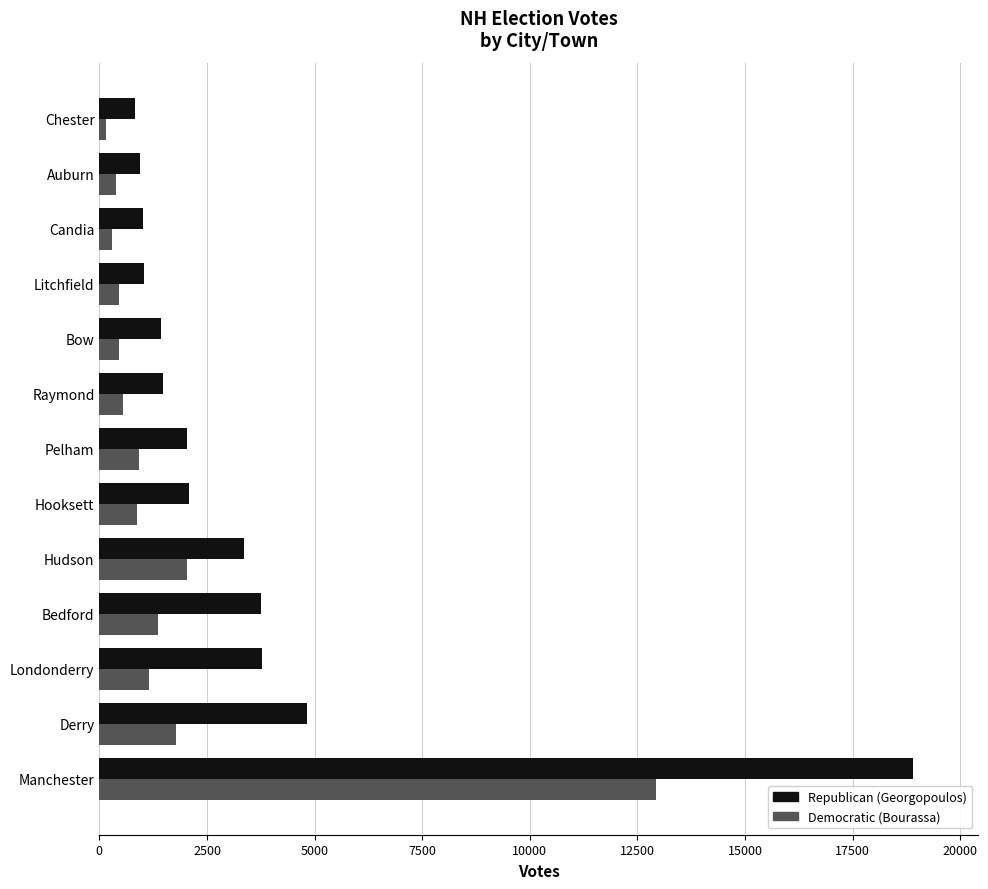

What value does the Democratic (Bourassa) series have at Londonderry?

1160